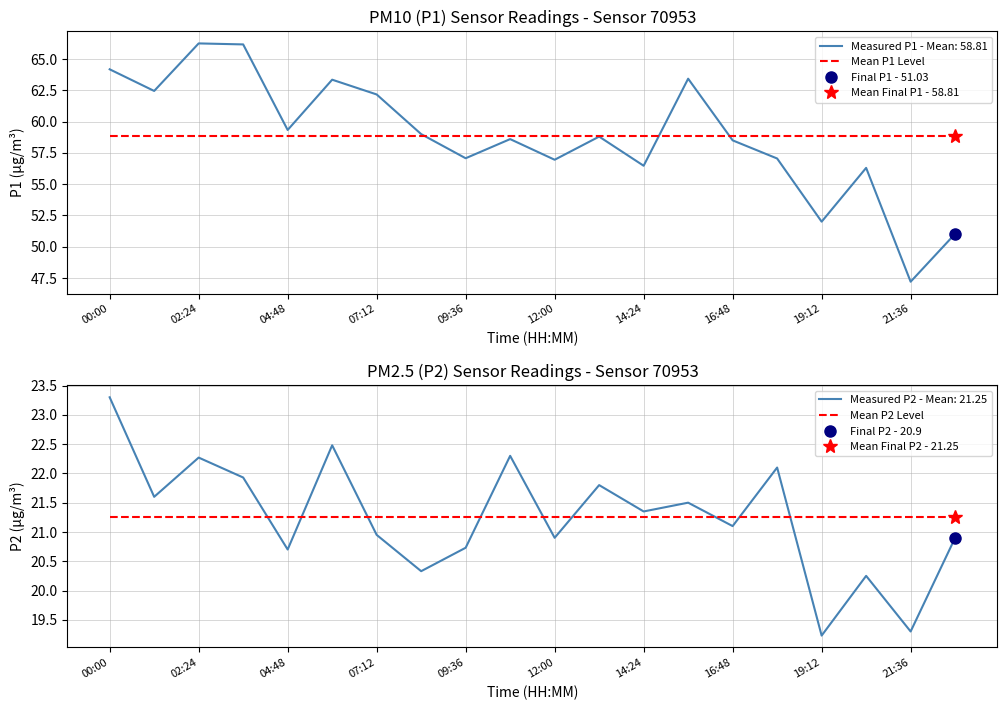

What is the highest value of the Mean P1 Level series?

58.8